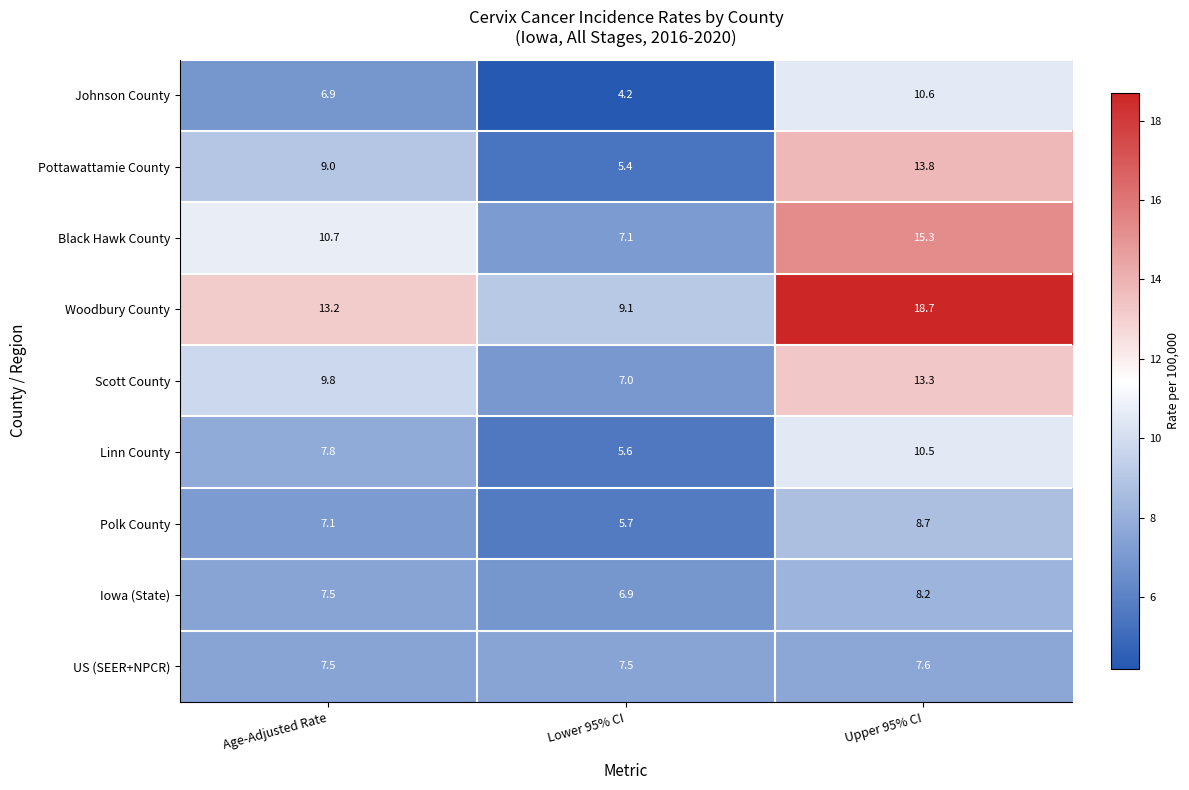

At which label does Linn County first exceed 7?

Age-Adjusted Rate